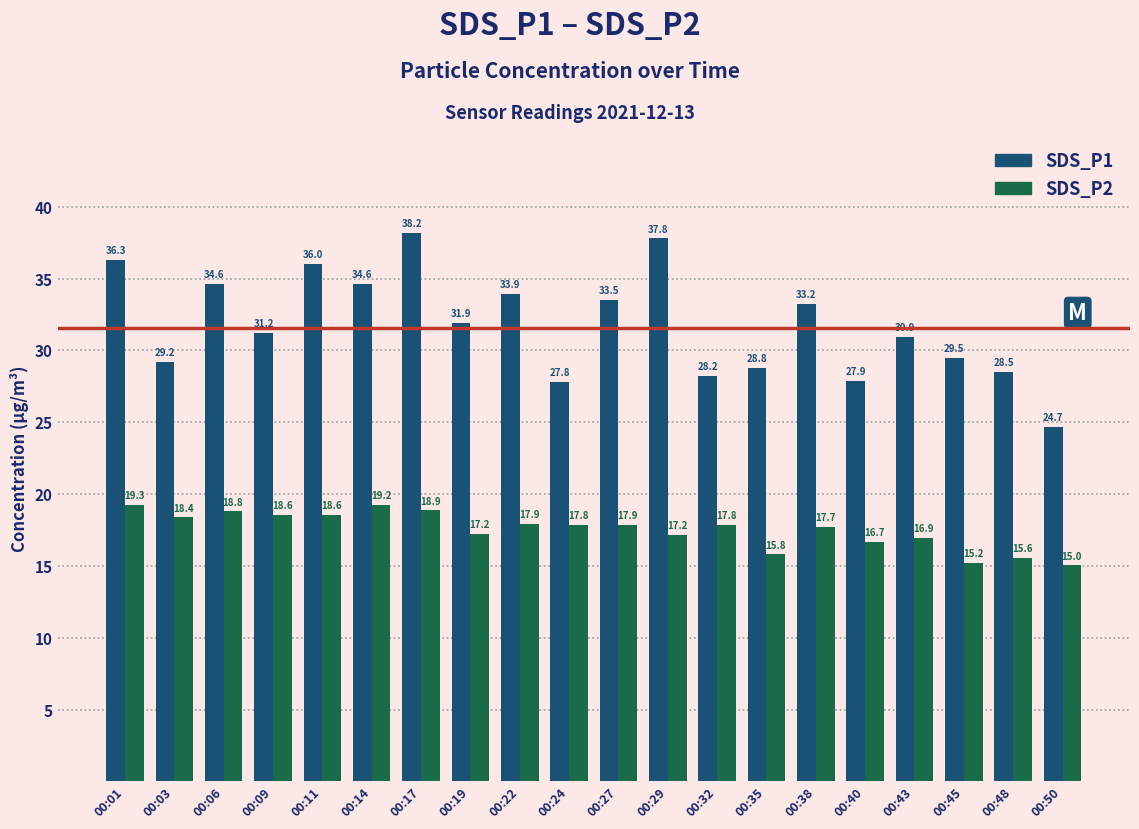

Reading left to right, list all the values displayed in this chart.

SDS_P1: 36.3	29.2	34.6	31.2	36.0	34.6	38.2	31.9	33.9	27.8	33.5	37.8	28.2	28.8	33.2	27.9	30.9	29.5	28.5	24.7
SDS_P2: 19.3	18.4	18.8	18.6	18.6	19.2	18.9	17.2	17.9	17.8	17.9	17.2	17.8	15.8	17.7	16.7	16.9	15.2	15.6	15.0